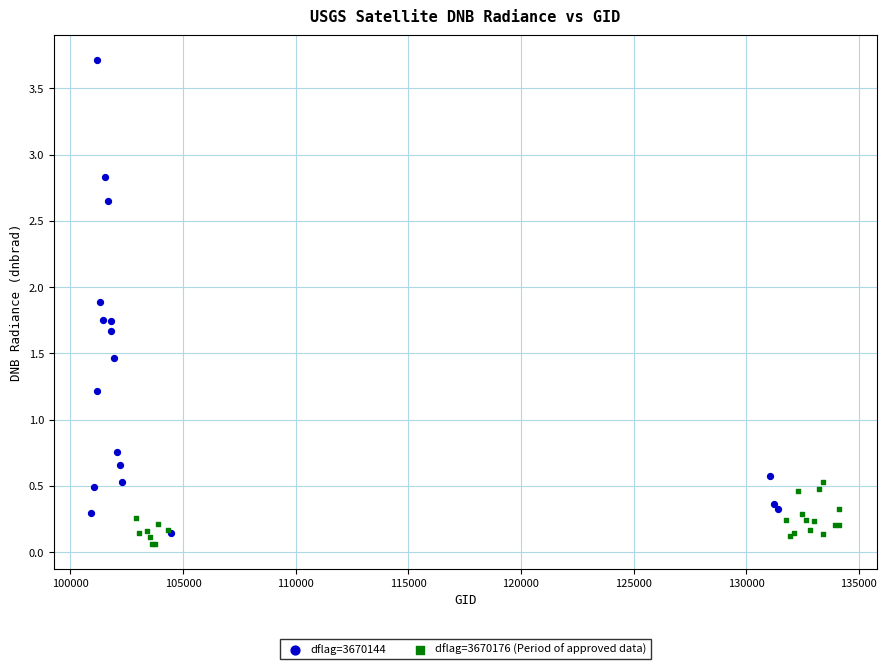

Which series has the largest Y range (max minus min)?

dflag=3670144